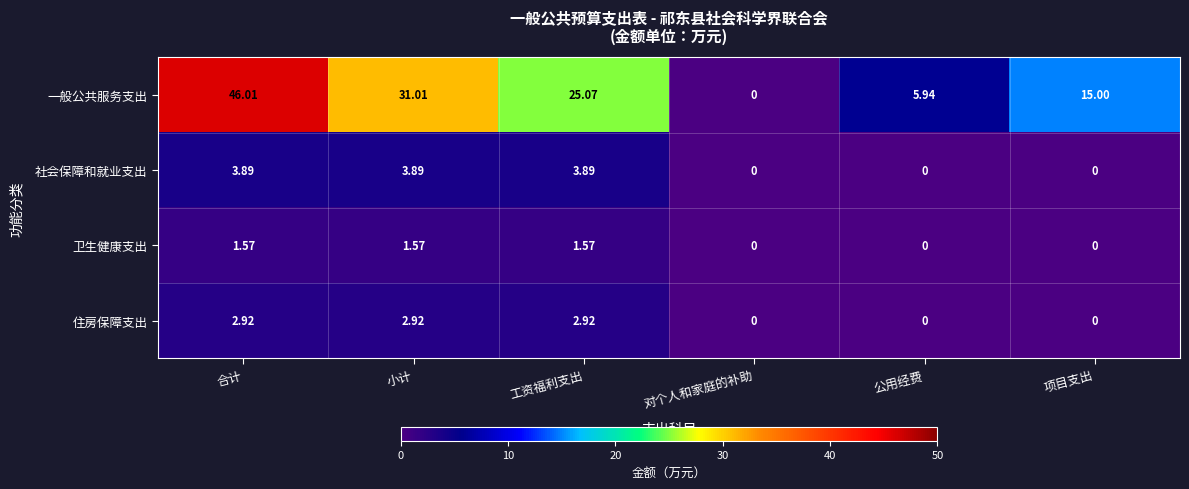

At which category does the chart reach its peak across all series?

合计